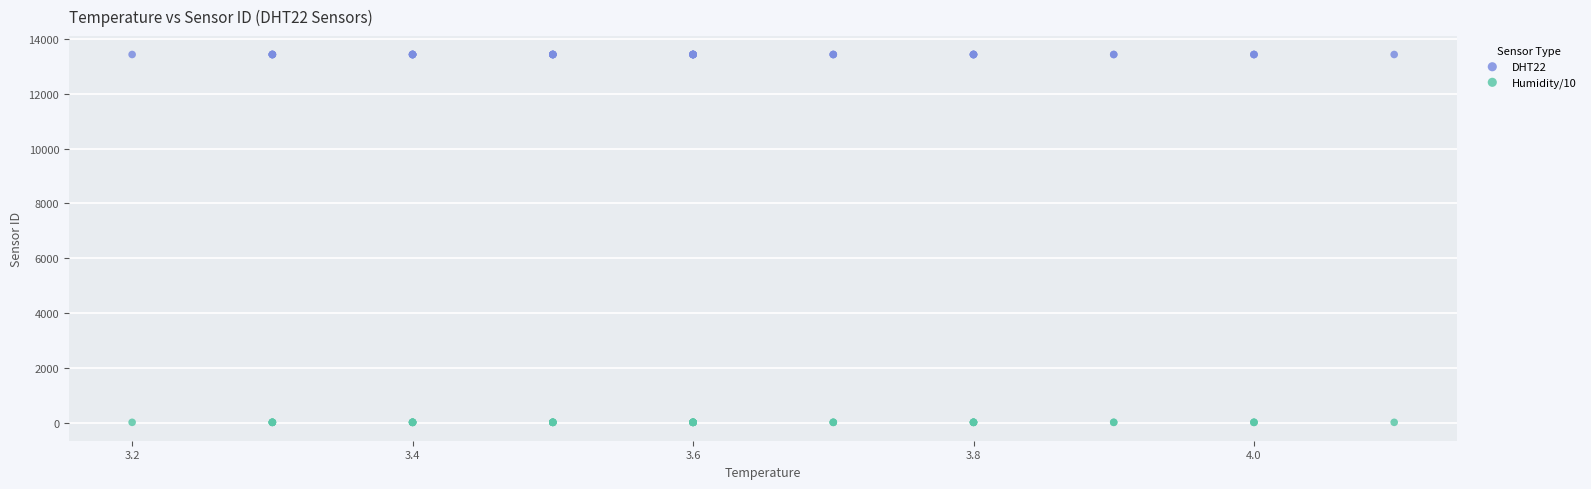

Which series reaches the maximum Y coordinate?

DHT22